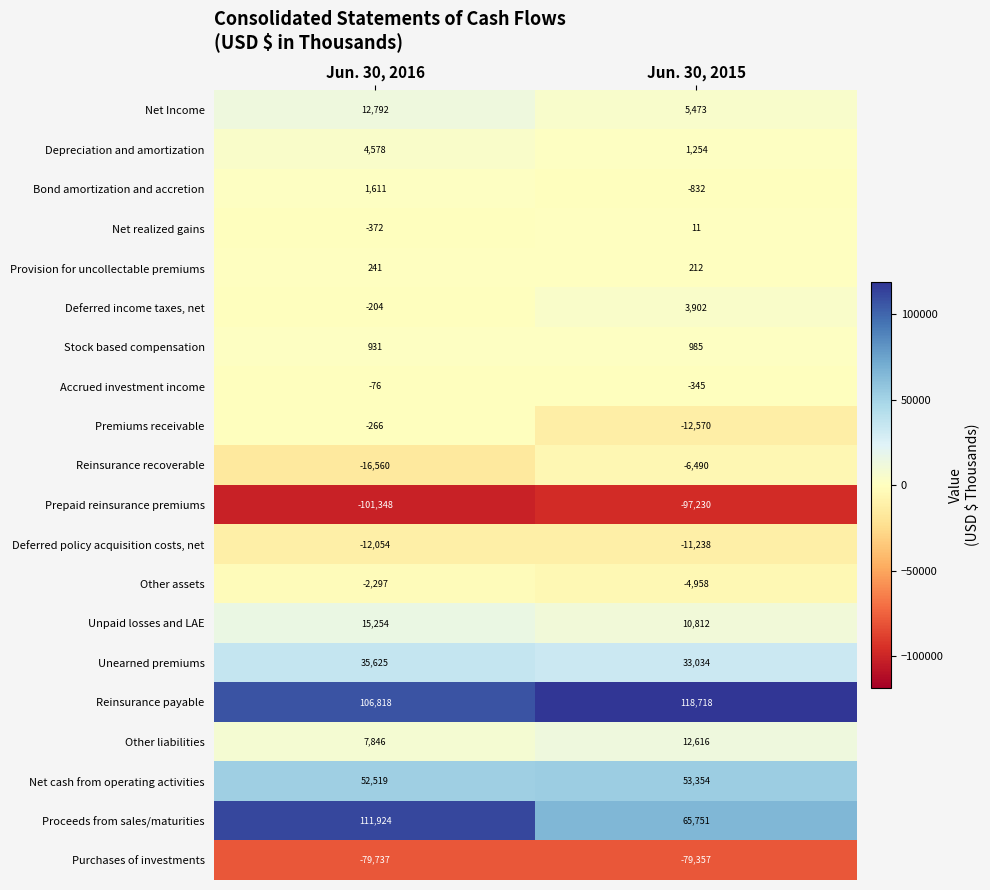

What is the spread (max minus min) of values at Jun. 30, 2015?

215948